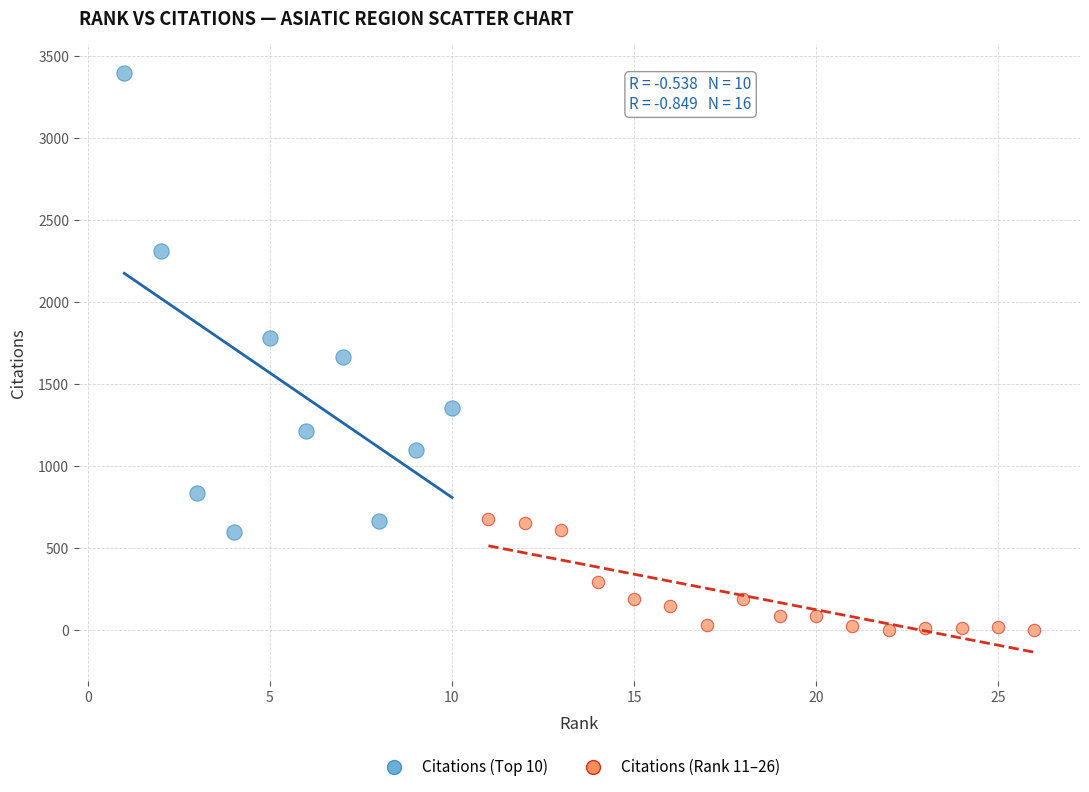

Which series has the largest Y range (max minus min)?

Citations (Top 10)